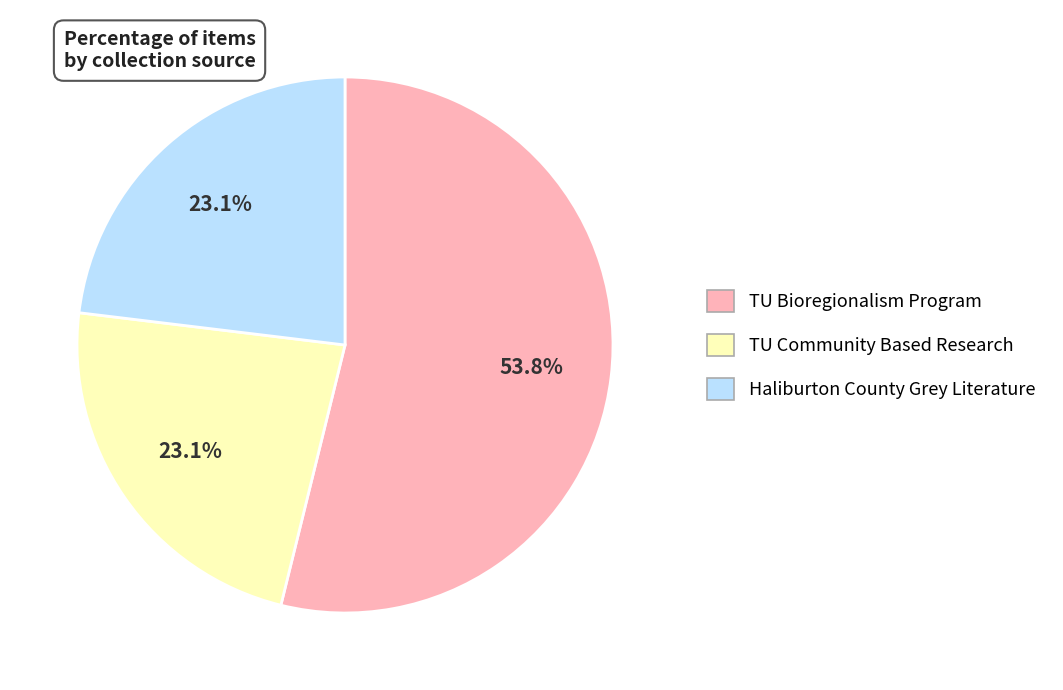

Count the number of slices in the pie.

3